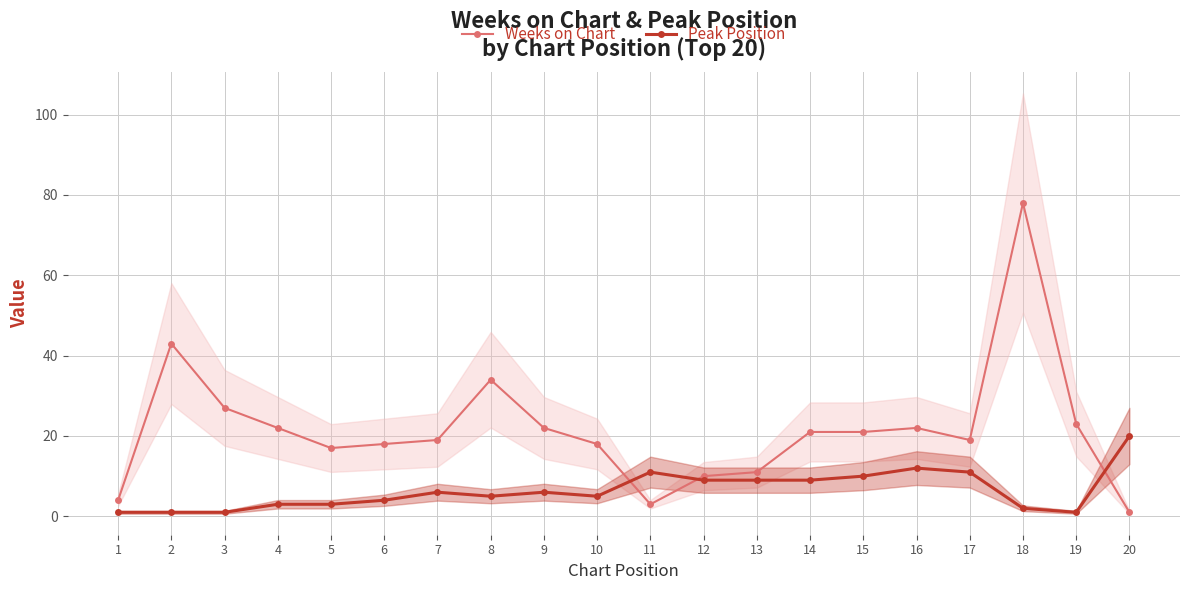

True or false: Peak Position and Weeks on Chart cross at least once.

True